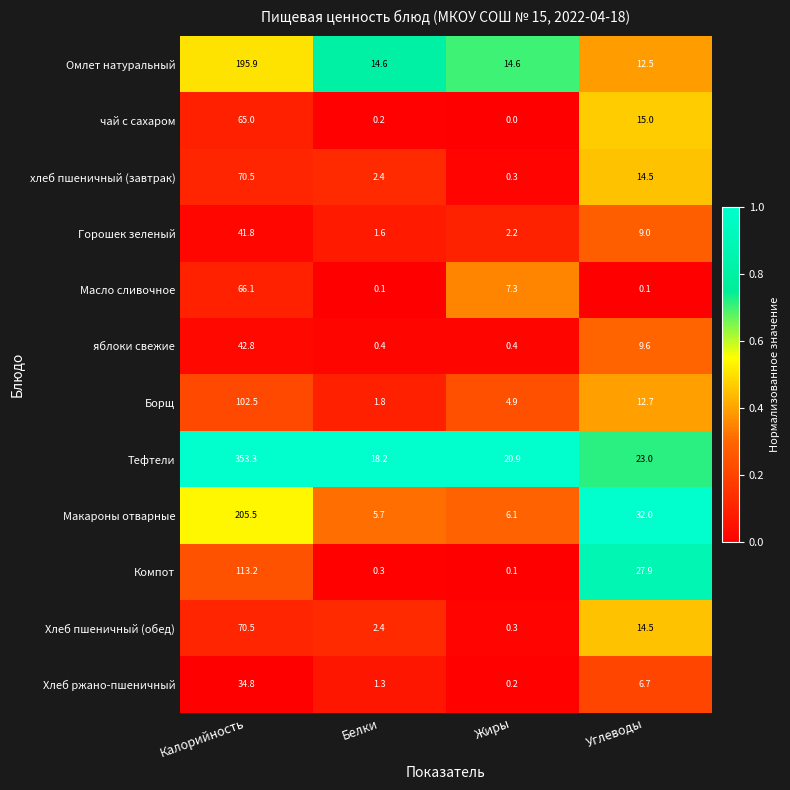

Which label corresponds to the smallest value in the chart?

Жиры